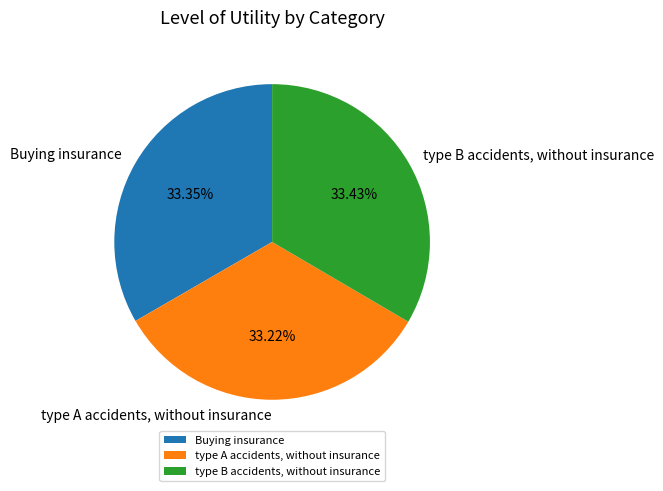

The type B accidents, without insurance slice represents 21% of the pie. True or false?

False